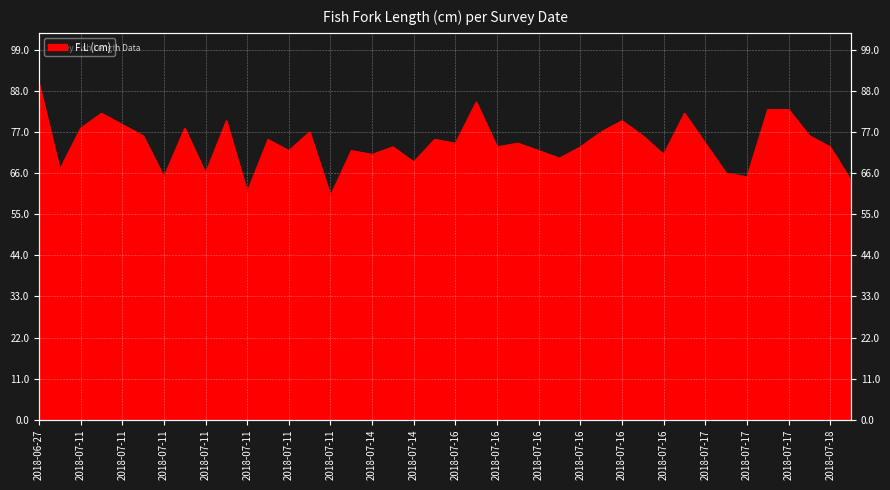

What is the maximum value shown in the chart?

90